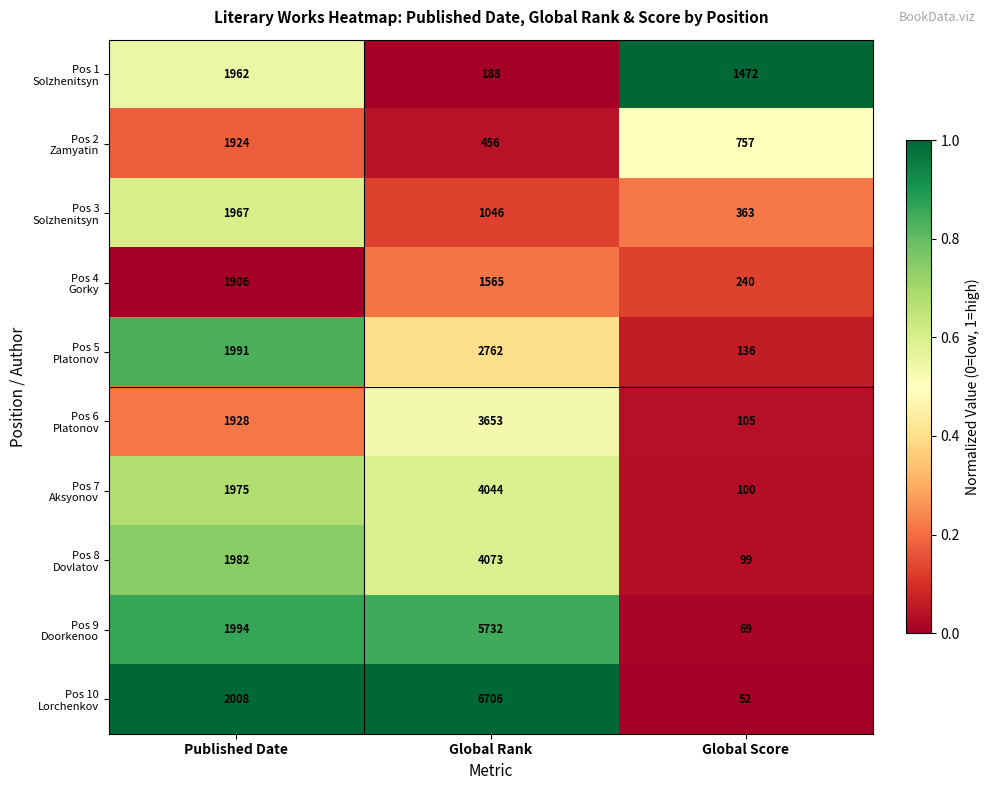

At which category is the sum across all series the highest?

Global Rank